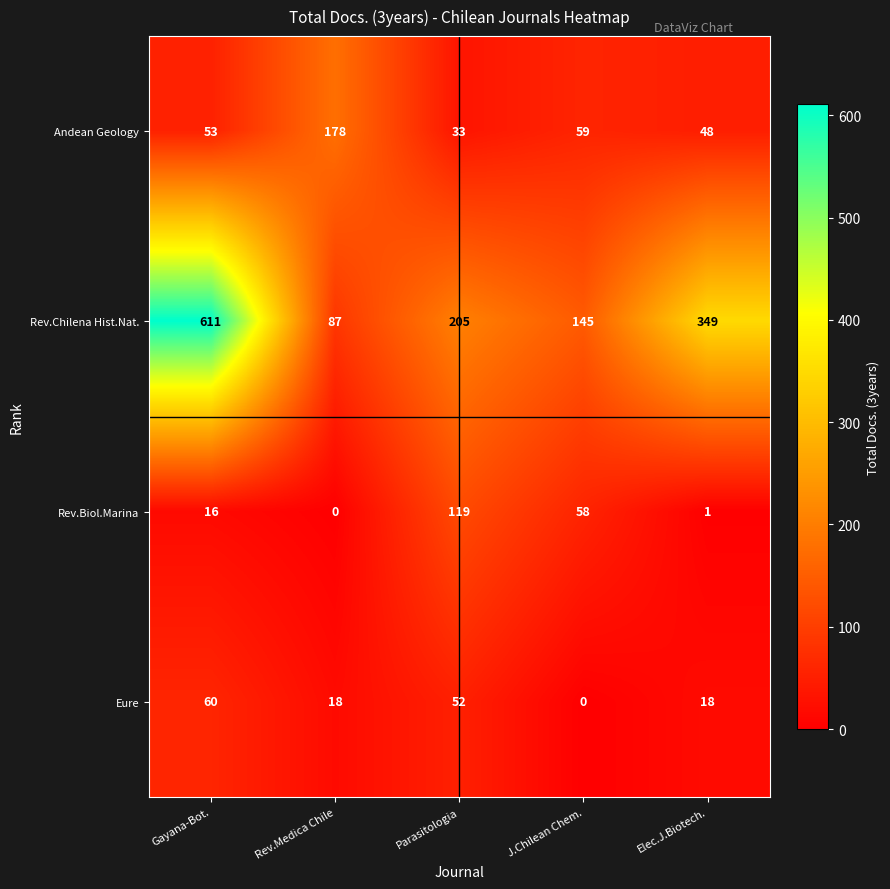

What is the sum of the Eure values at J.Chilean Chem. and Parasitologia?

52